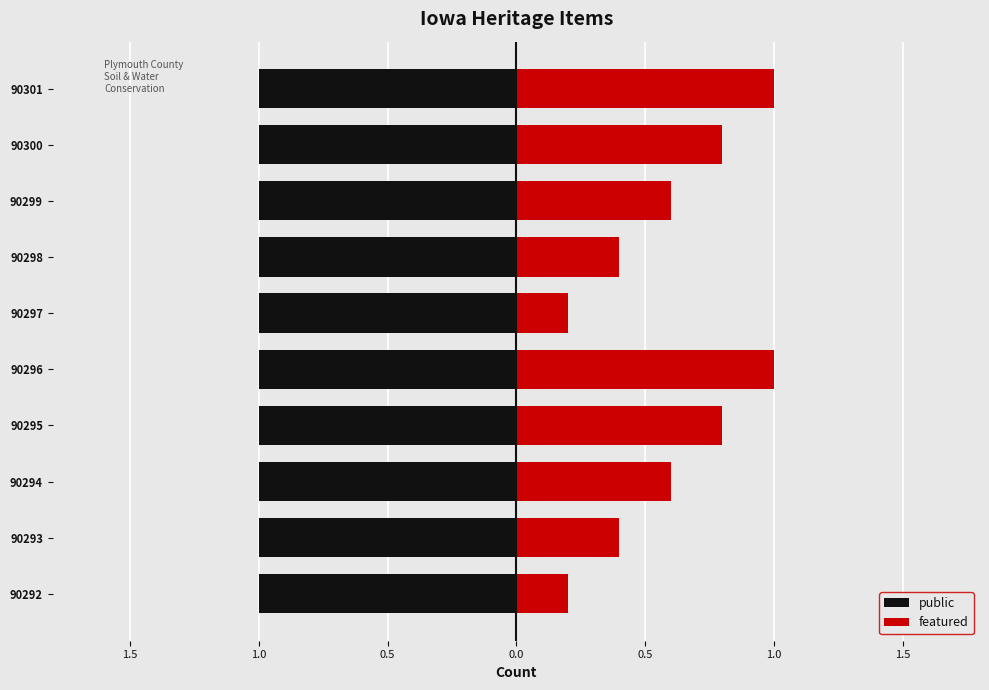

Are the bars grouped side by side (vs. stacked)?

Yes